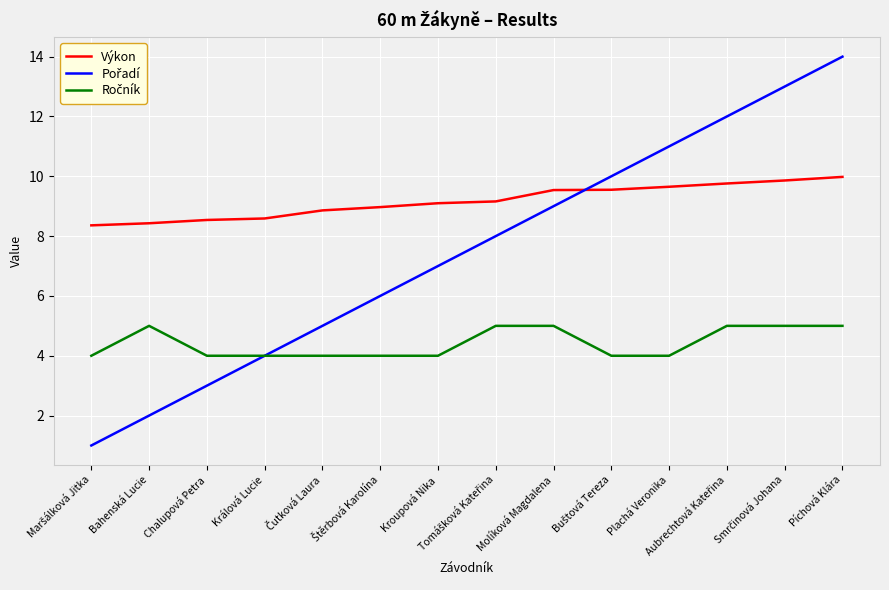

What is the minimum value shown in the chart?

1.0